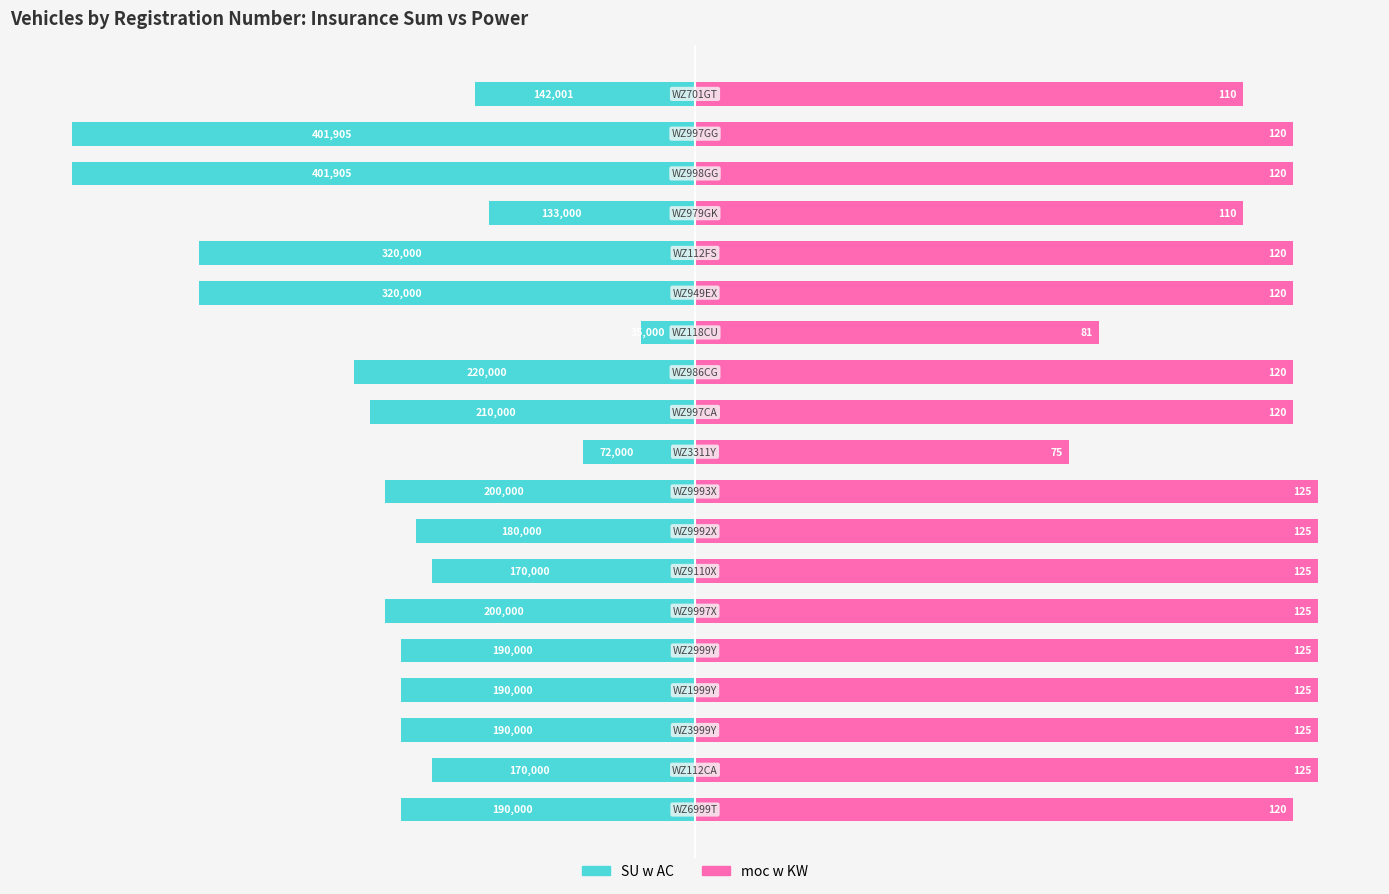

Are the bars horizontal?

Yes